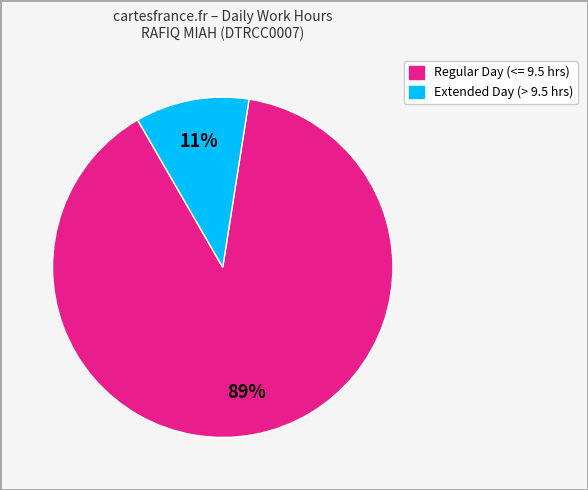

What percentage is the Extended Day (> 9.5 hrs) slice, to the nearest percent?

11%